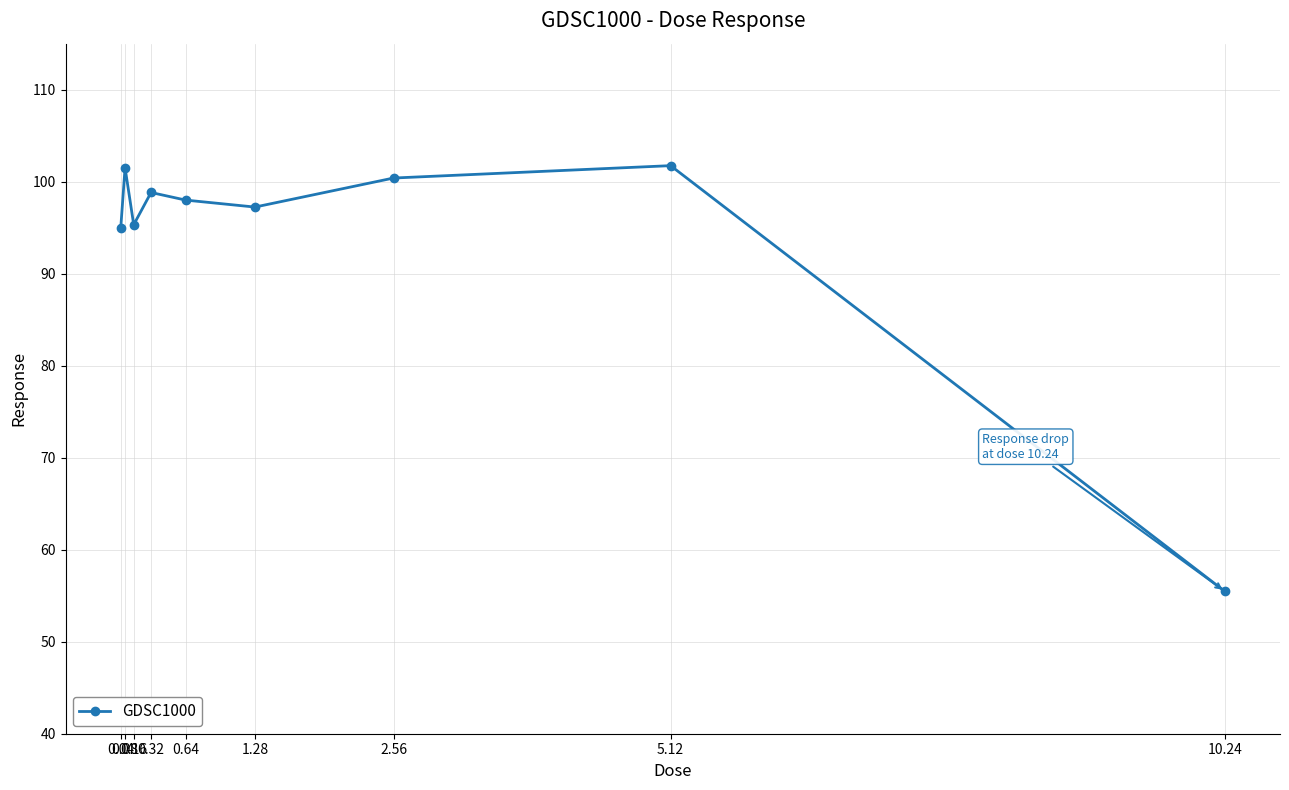

What is the greatest value displayed?

101.7